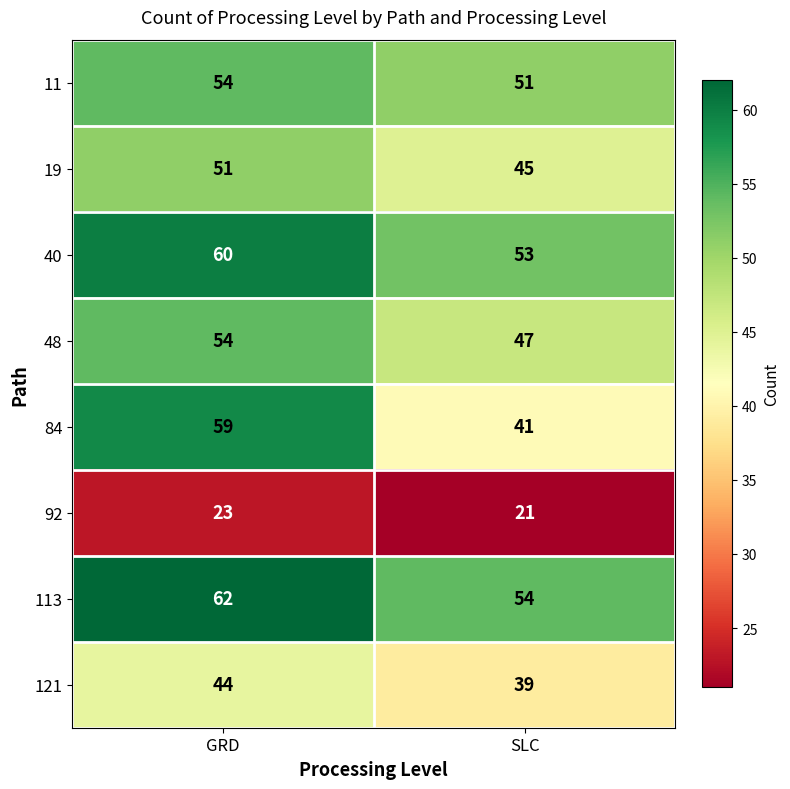

Which label corresponds to the largest value in the chart?

GRD